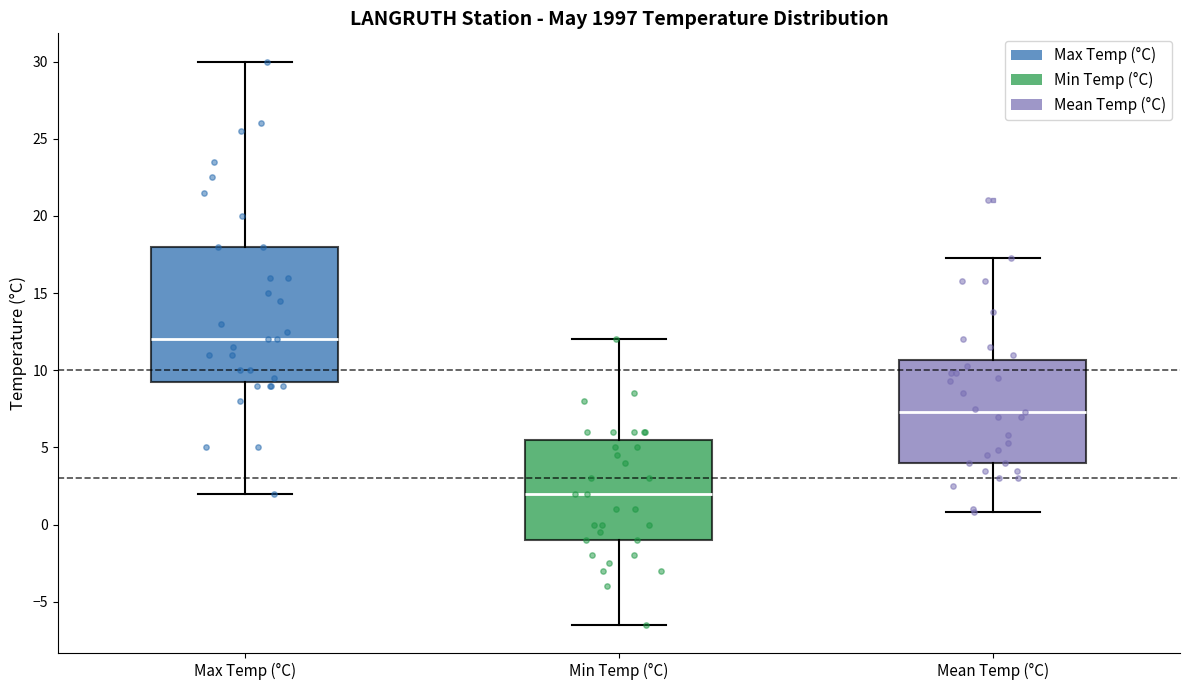

Which box's median line is the highest?

Max Temp (°C)